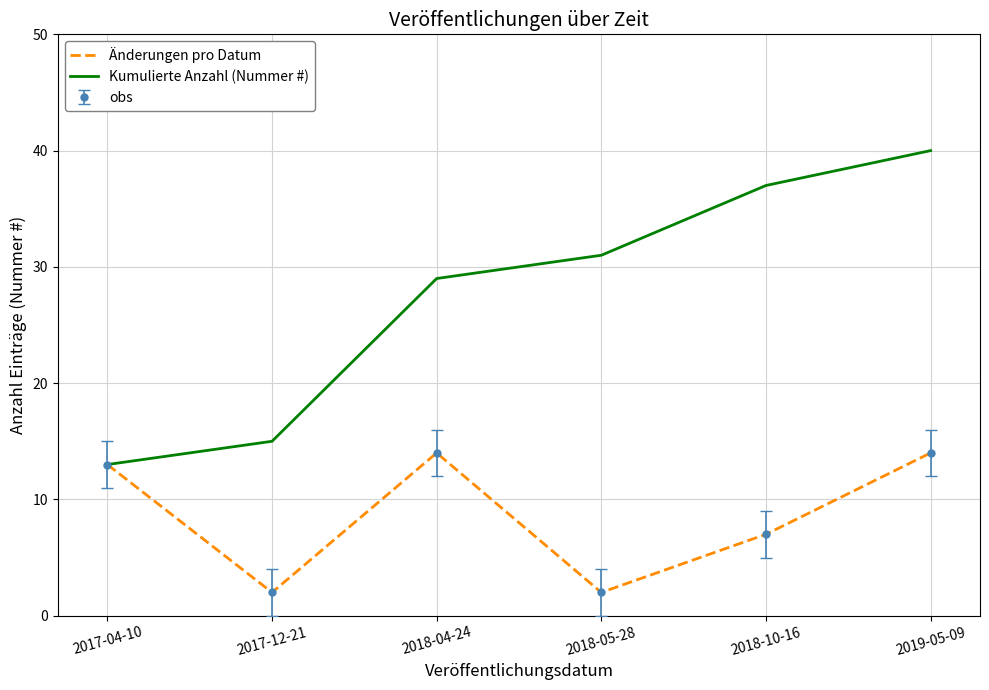

What is the minimum value for Änderungen pro Datum?

2